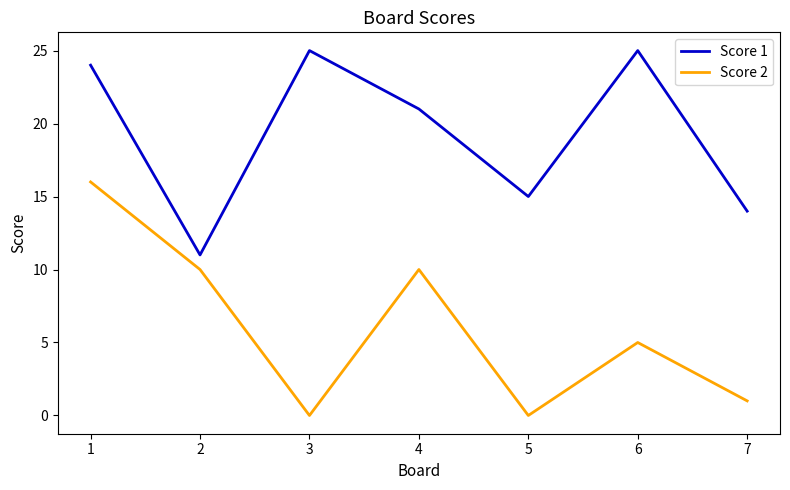

Reading left to right, transcribe all the data shown in this chart.

Score 1: 1=24	2=11	3=25	4=21	5=15	6=25	7=14
Score 2: 1=16	2=10	3=0	4=10	5=0	6=5	7=1